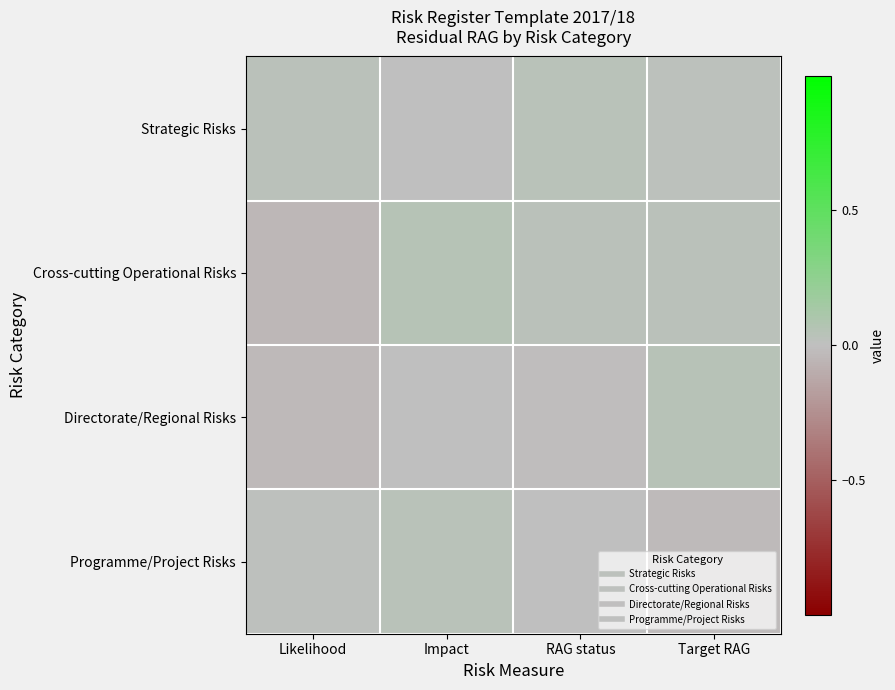

What is the spread (max minus min) of values at Impact?

0.1